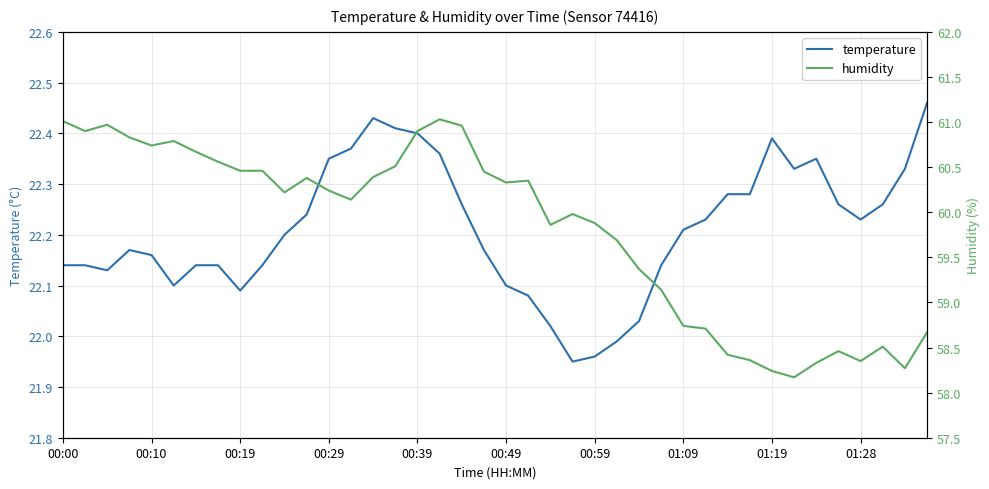

How many distinct data groups are displayed?

2